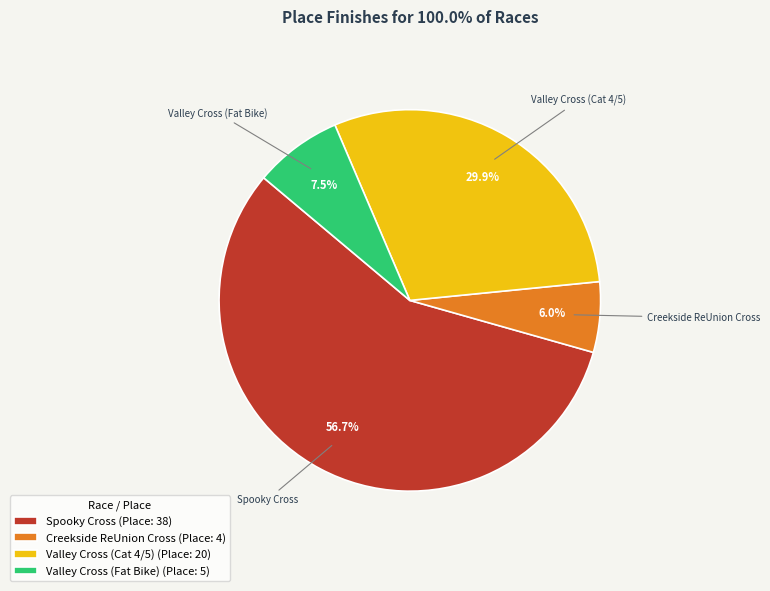

To the nearest percent, what is the difference between the largest and smallest slice percentages?

51%